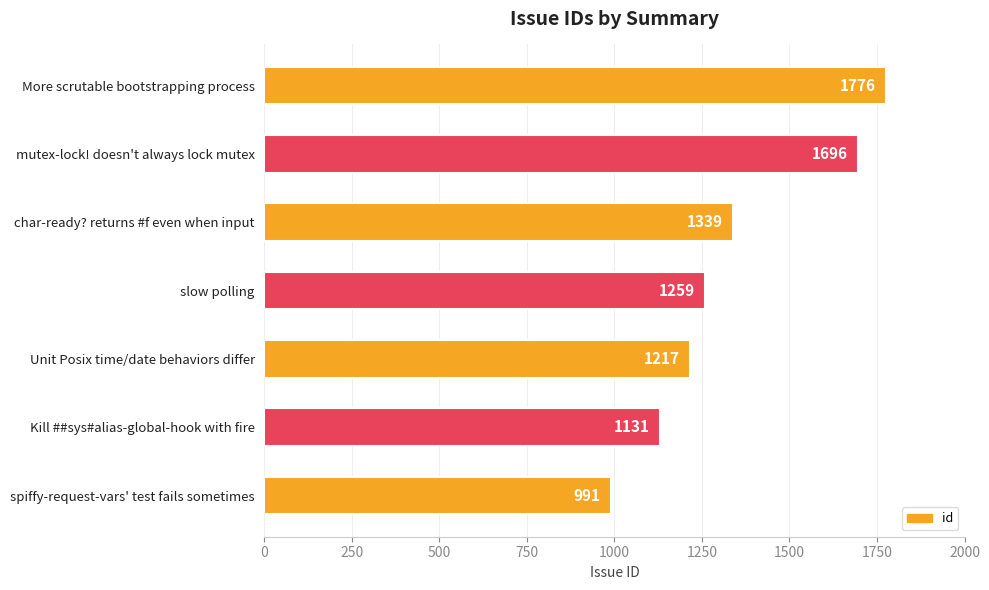

Which has a higher value, Kill ##sys#alias-global-hook with fire or mutex-lock! doesn't always lock mutex?

mutex-lock! doesn't always lock mutex